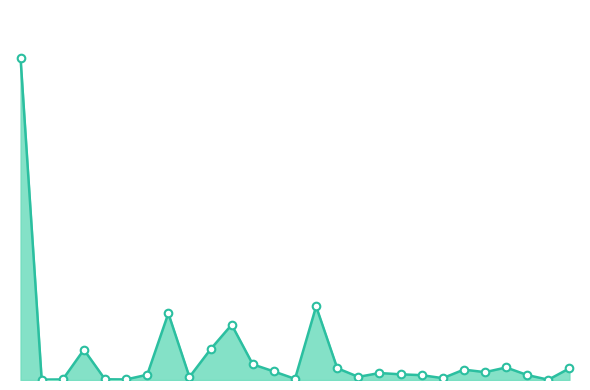

Does the chart have visible grid lines?

No